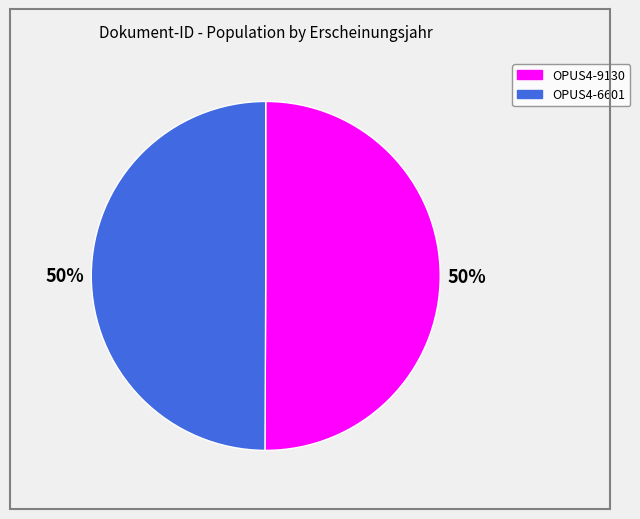

Count the number of slices in the pie.

2